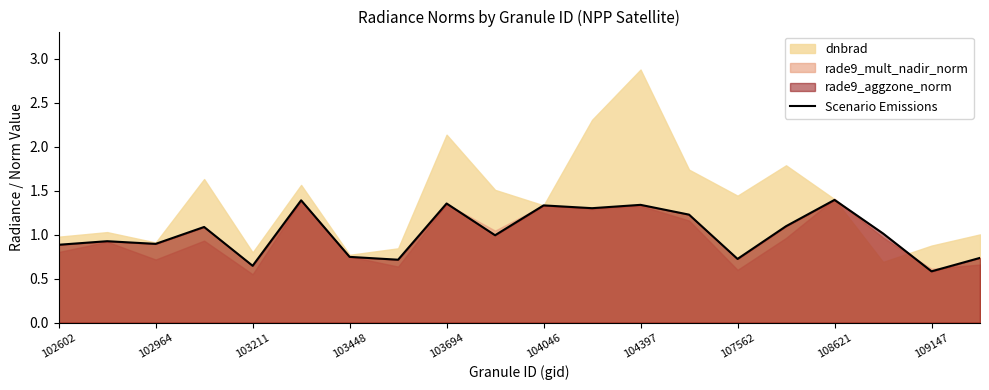

The value of Scenario Emissions at 102964 is 0.3. True or false?

False